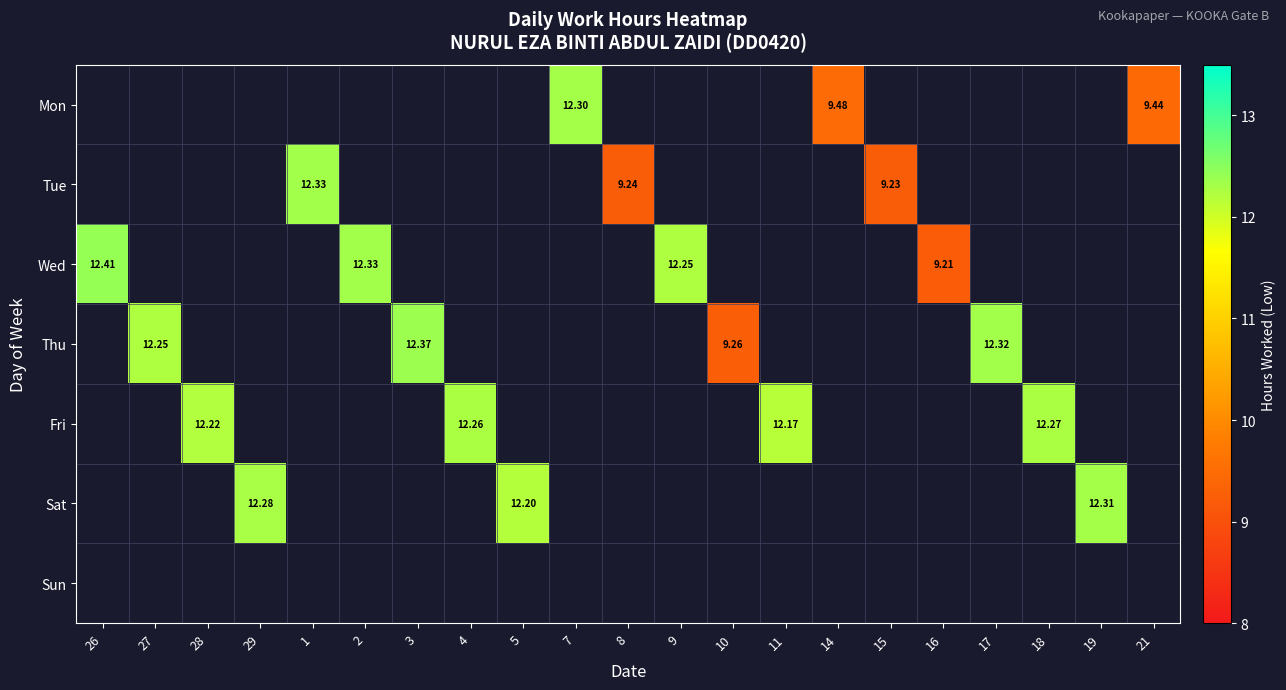

Which label corresponds to the largest value in the chart?

26